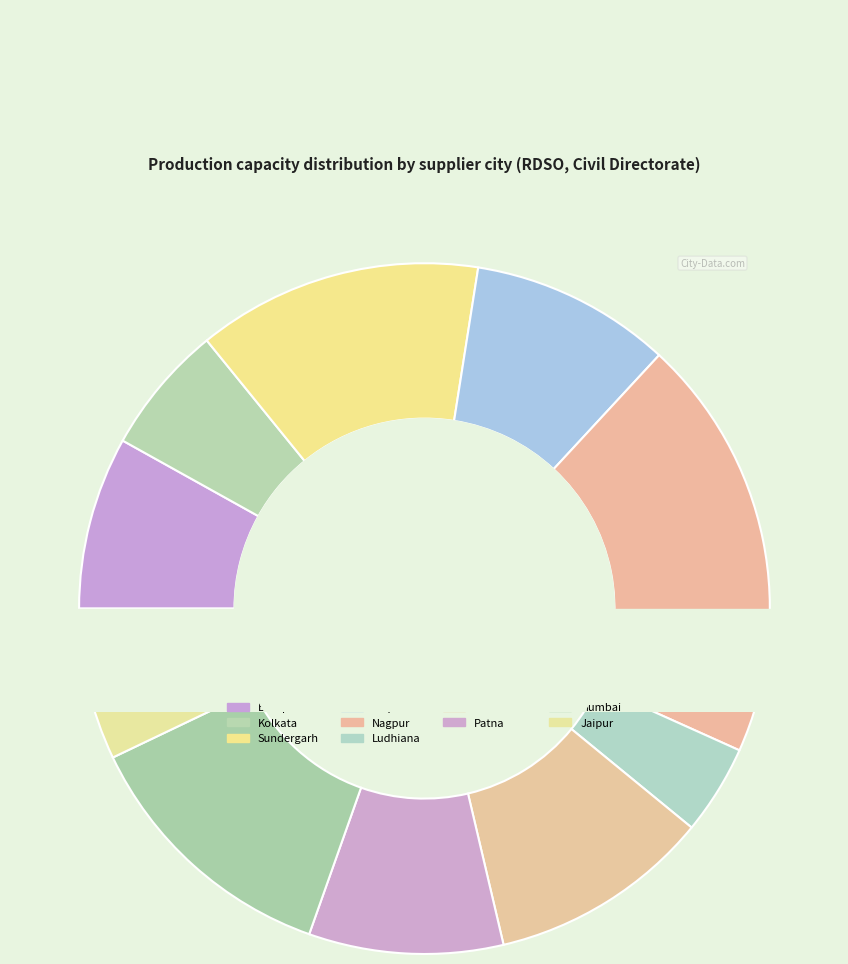

Rank the categories by value from lowest to highest.

Ludhiana, Kolkata, Jaipur, Bilaspur, Patna, Raipur, Faridabad, Mumbai, Sundergarh, Nagpur